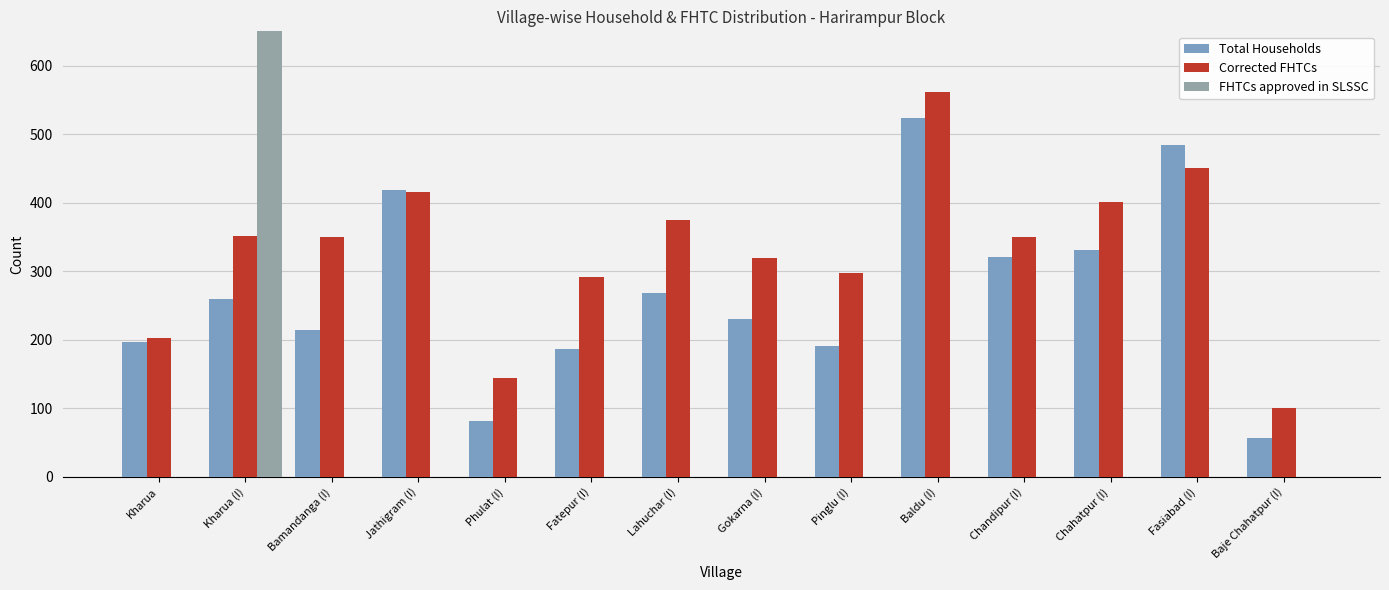

Reading left to right, list all the values displayed in this chart.

Total Households: 196	260	214	418	81	187	268	230	191	524	320	331	484	57
Corrected FHTCs: 202	351	350	416	144	292	375	319	298	562	350	401	450	100
FHTCs approved in SLSSC: 0	4610	0	0	0	0	0	0	0	0	0	0	0	0